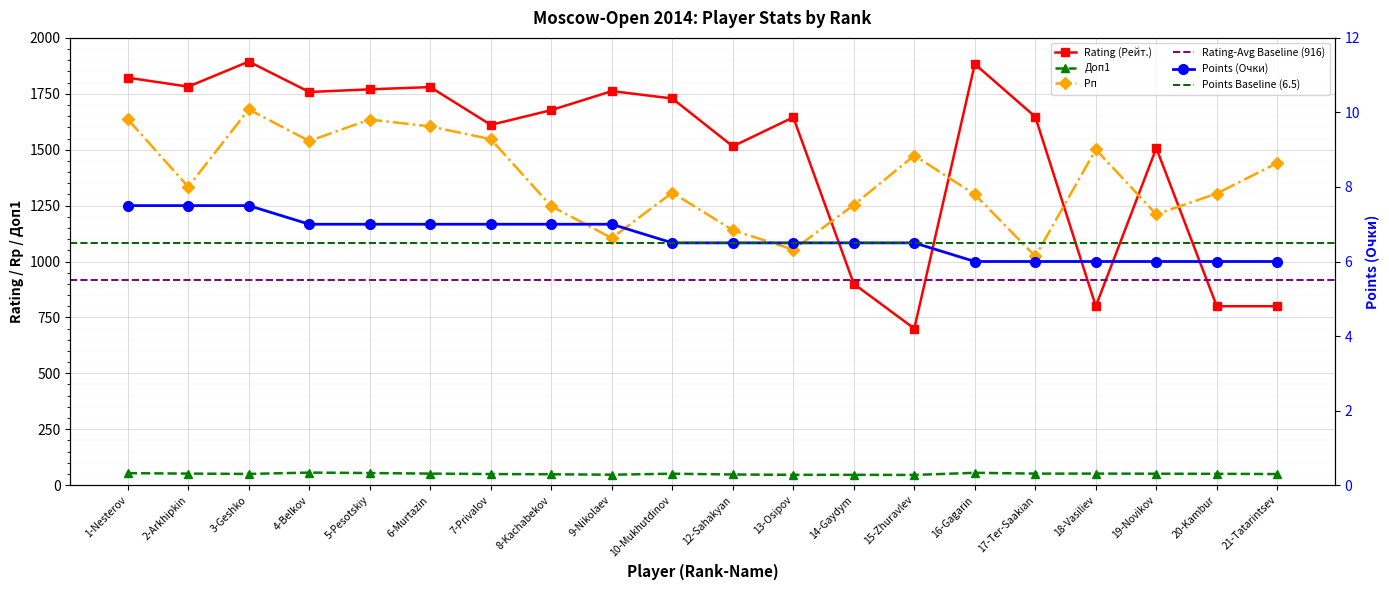

Where do Рп and Rating (Рейт.) first cross each other?

13-Osipov and 14-Gaydym